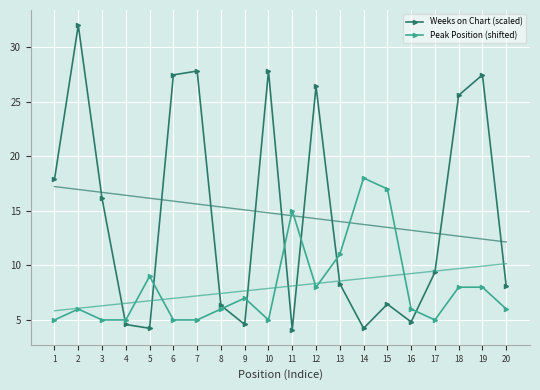

What is the value of the Weeks on Chart (scaled) point at the 19th from the left?

27.4